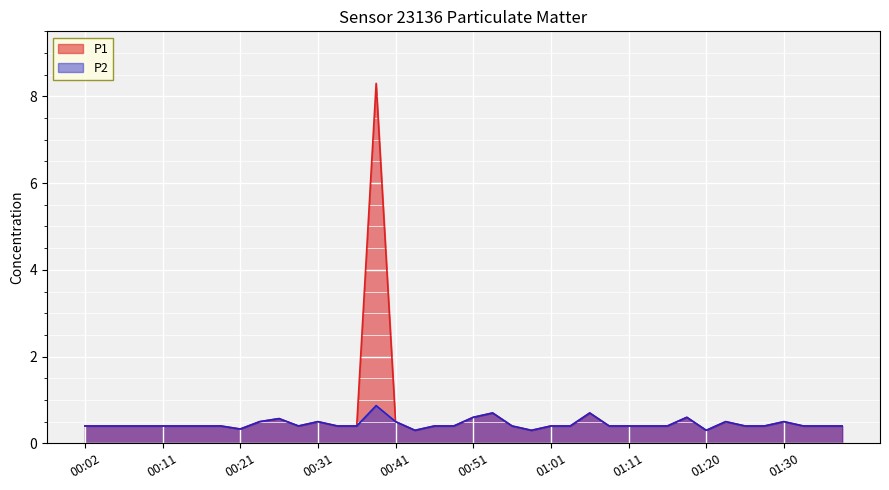

True or false: P2 has a value of 0.4 at 00:29.

True